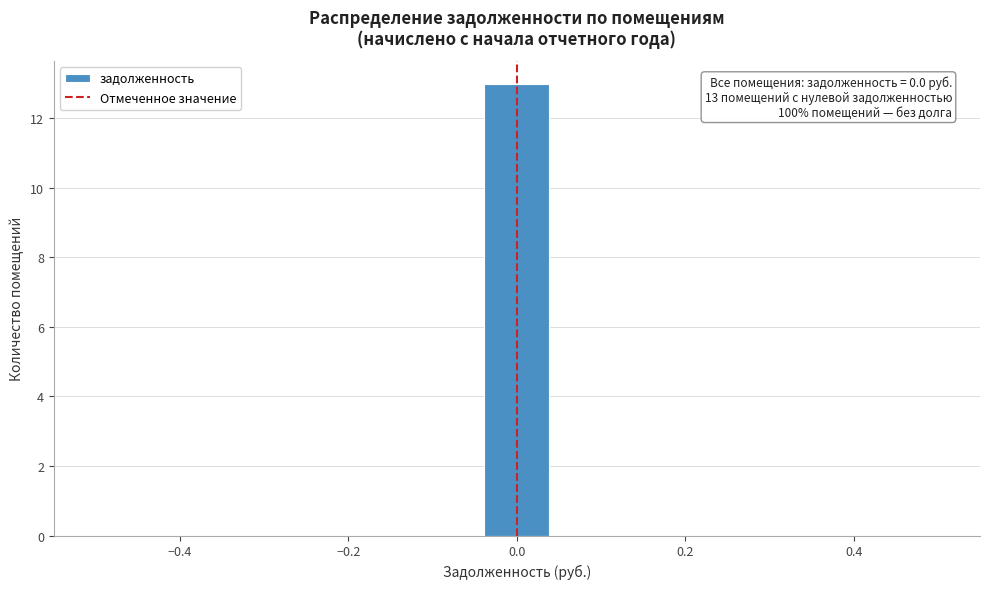

Read against the x-axis, roughly where is the centre of the tallest bar?

0.00